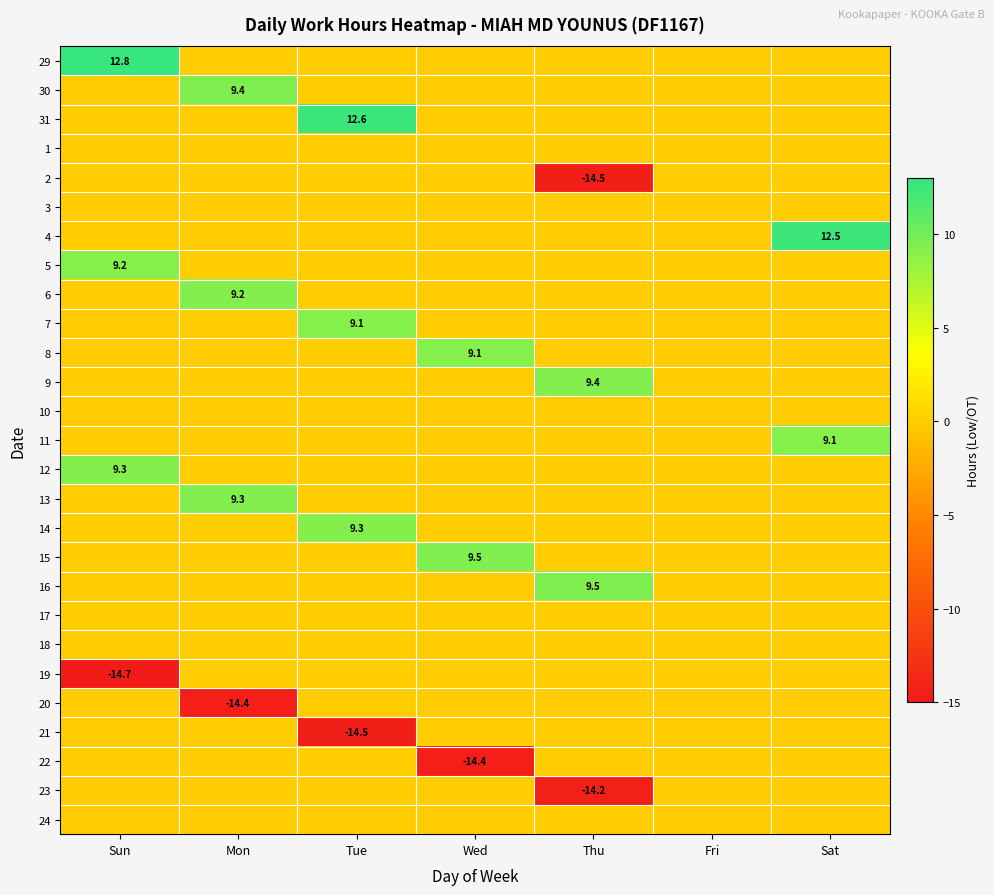

Which has a higher value, Mon or Sun?

Sun